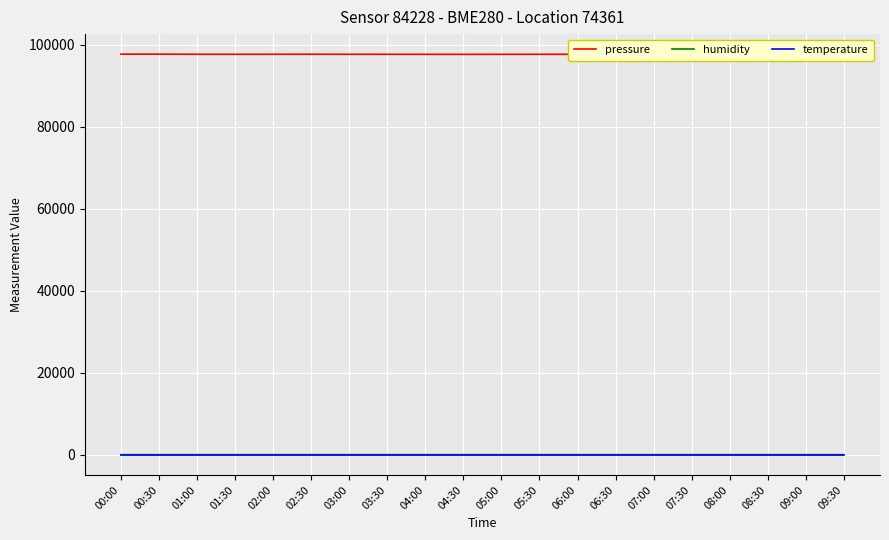

Reading left to right, list all the values displayed in this chart.

pressure: 00:00=97672.4	00:30=97678.2	01:00=97650.1	01:30=97643.9	02:00=97651.4	02:30=97654.7	03:00=97648.9	03:30=97643.3	04:00=97637.7	04:30=97633.9	05:00=97638.3	05:30=97645.7	06:00=97647.6	06:30=97653.0	07:00=97649.9	07:30=97646.7	08:00=97643.3	08:30=97637.7	09:00=97633.9	09:30=97638.3
humidity: 00:00=71.3	00:30=72.0	01:00=73.6	01:30=74.0	02:00=74.0	02:30=74.1	03:00=74.2	03:30=73.7	04:00=74.2	04:30=74.8	05:00=74.2	05:30=74.2	06:00=73.5	06:30=73.7	07:00=73.9	07:30=73.9	08:00=73.7	08:30=74.2	09:00=74.8	09:30=74.2
temperature: 00:00=-0.6	00:30=-0.7	01:00=-0.9	01:30=-0.9	02:00=-0.8	02:30=-1.0	03:00=-0.9	03:30=-0.8	04:00=-1.0	04:30=-1.0	05:00=-1.0	05:30=-1.0	06:00=-0.8	06:30=-0.8	07:00=-0.9	07:30=-0.9	08:00=-0.8	08:30=-1.0	09:00=-1.0	09:30=-1.0